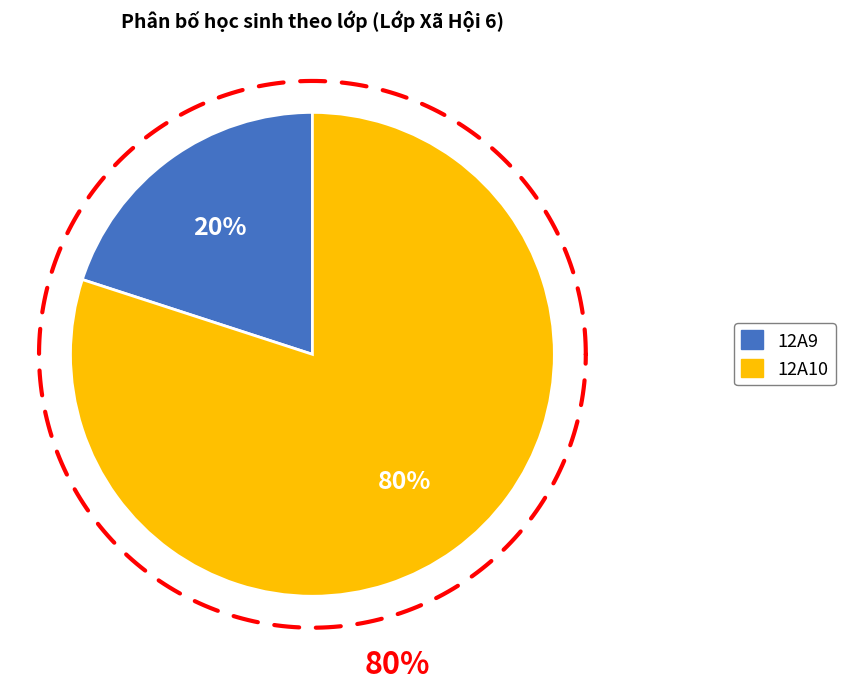

What percentage is the 12A9 slice, to the nearest percent?

20%